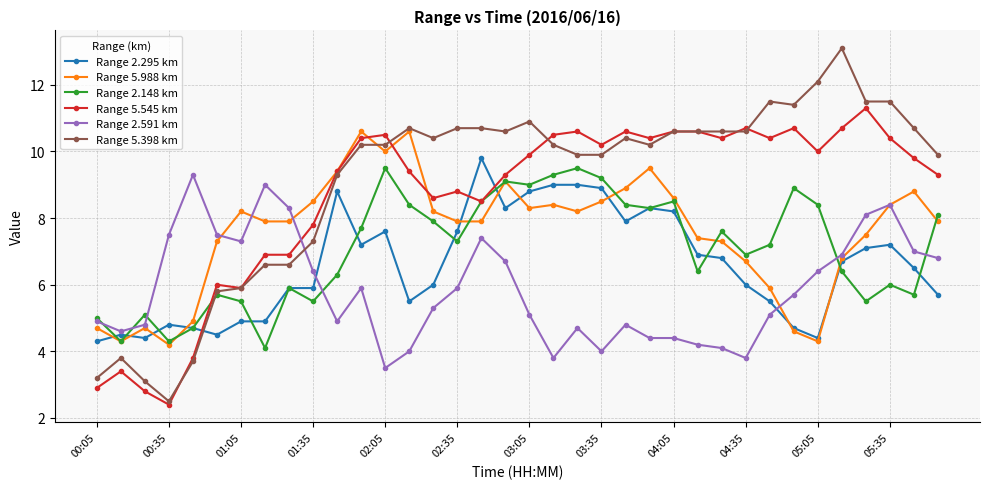

True or false: Range 2.148 km has more than 1 interior local peaks.

True